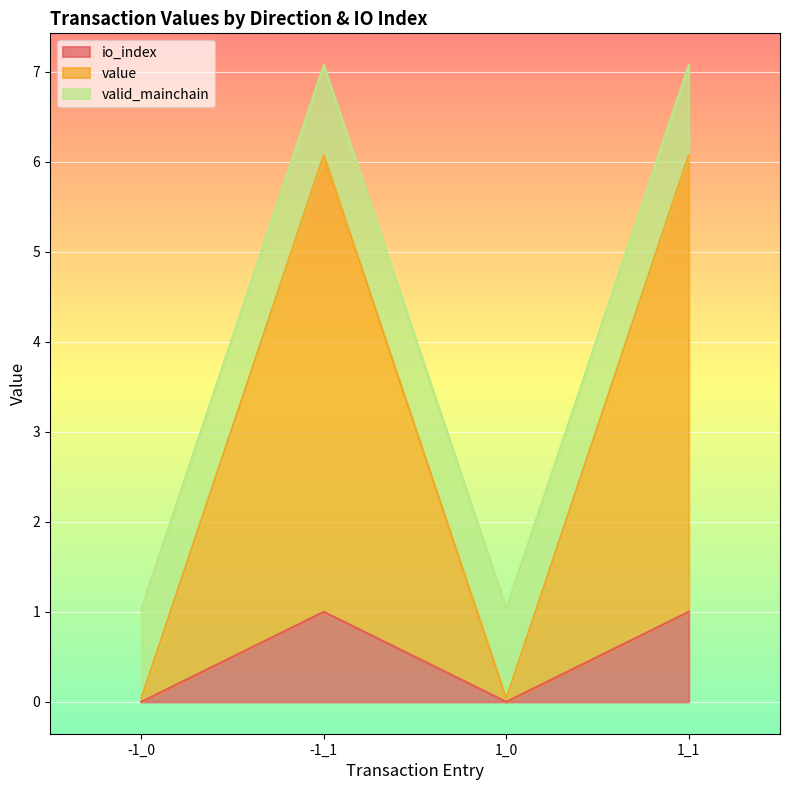

What is the label of the 1st point from the left?

-1_0